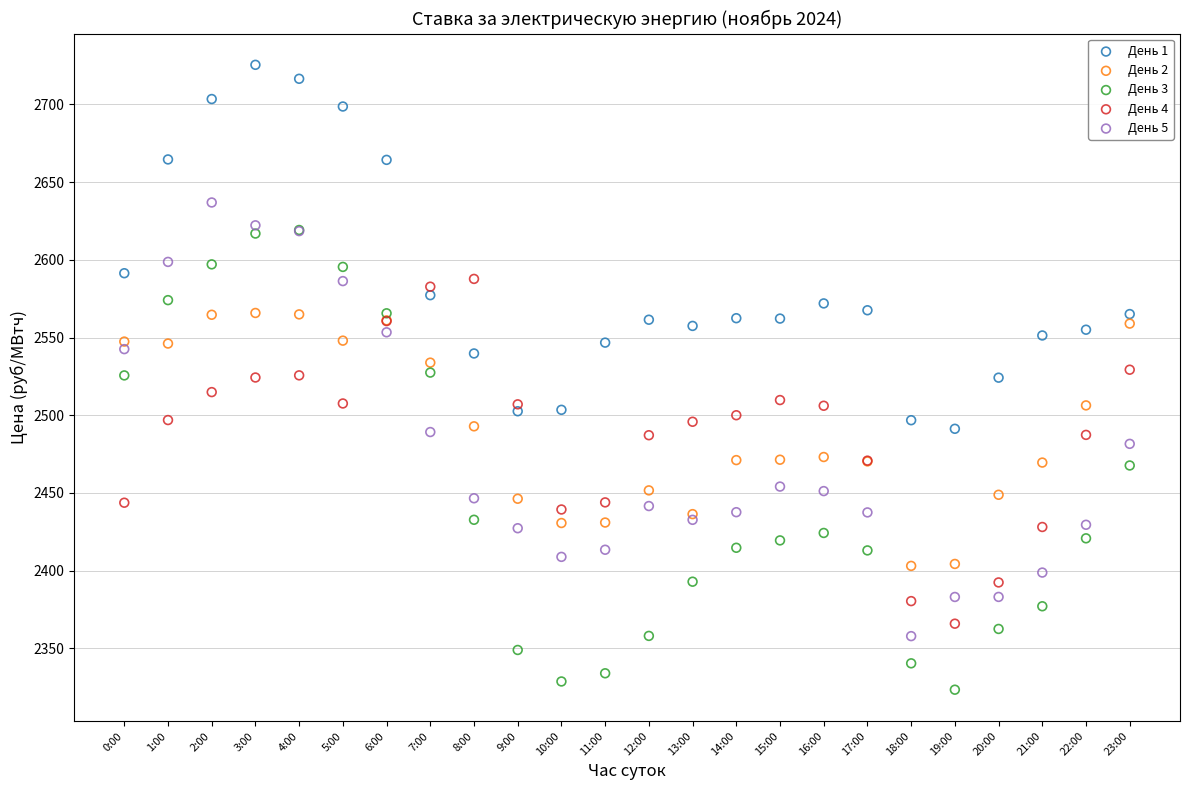

Which series contains the lowest Y value?

День 3